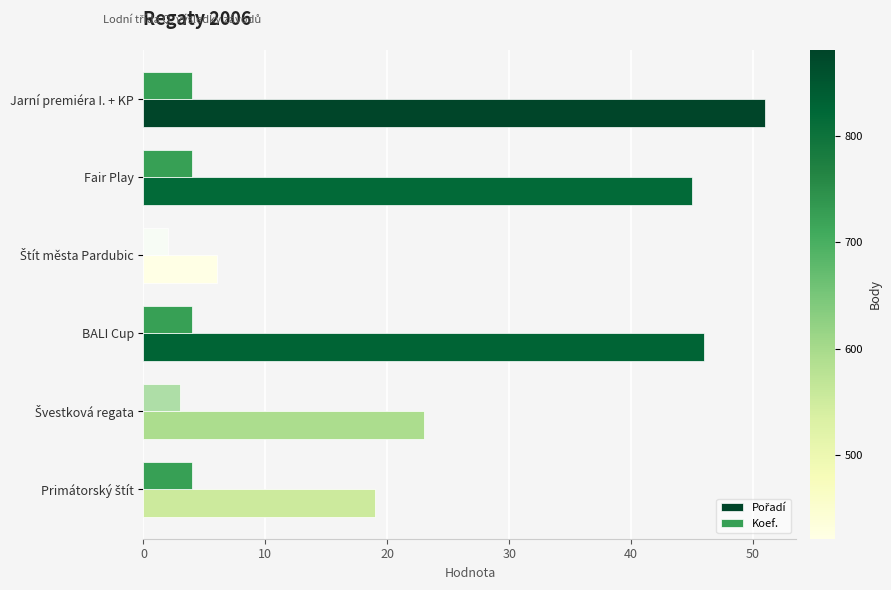

At which category is the sum across all series the highest?

Jarní premiéra I. + KP